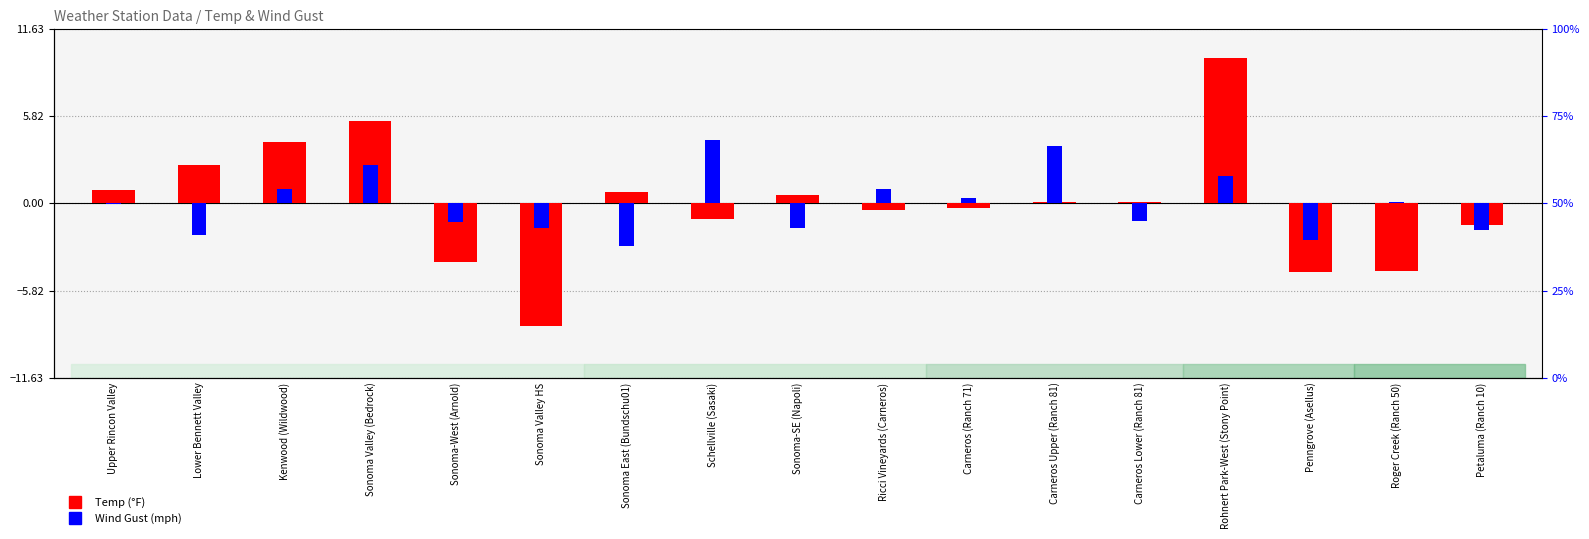

What is the label of the 8th bar from the right?

Ricci Vineyards (Carneros)